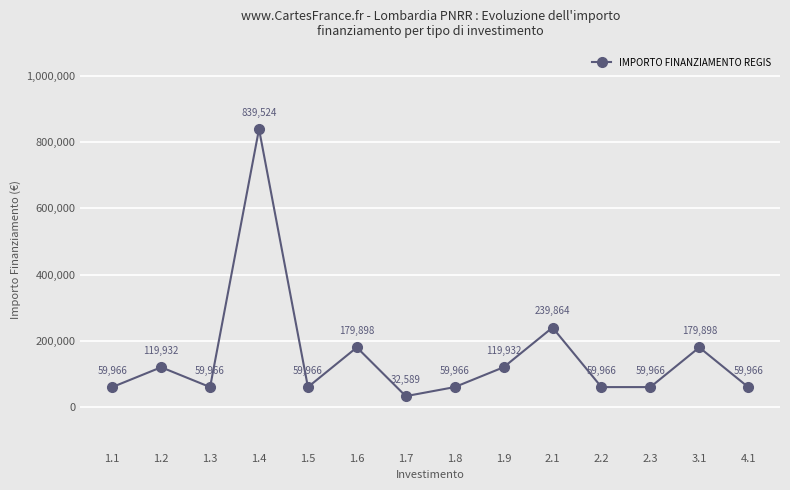

Does the chart display data point markers on the line(s)?

Yes